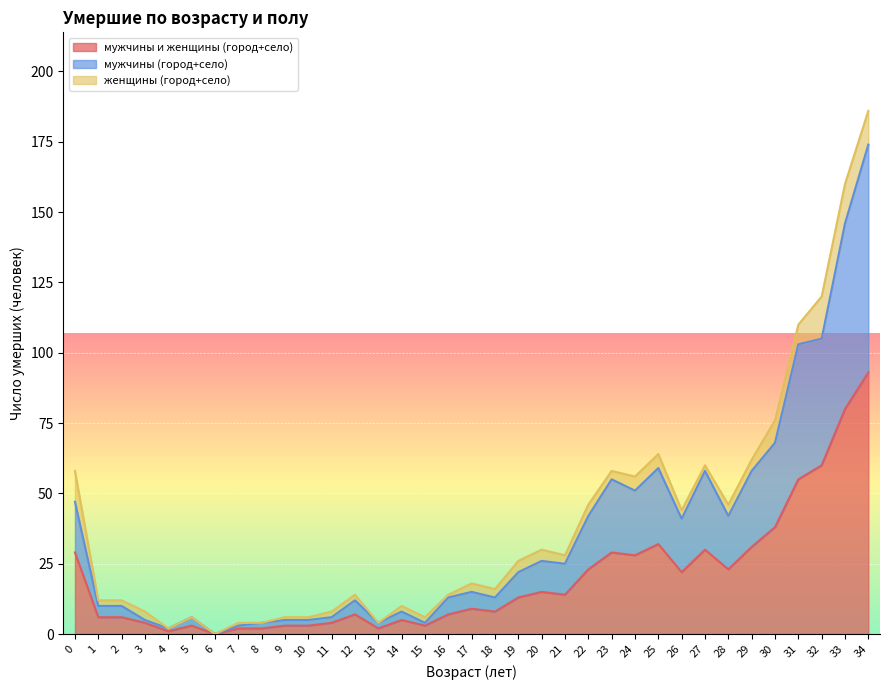

At which category is the sum across all series the highest?

34